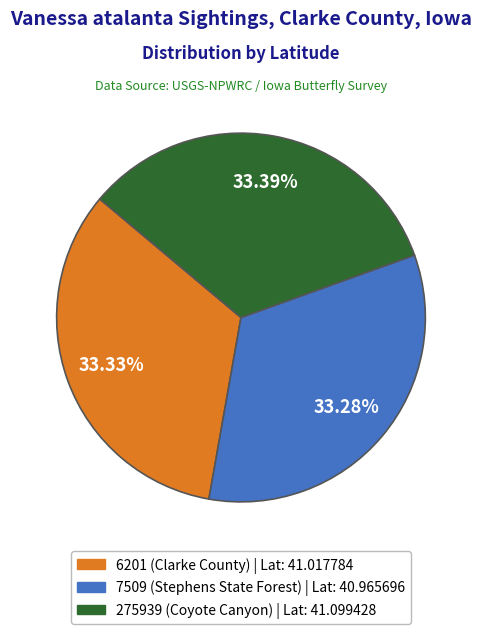

What percentage is the 275939 (Coyote Canyon) slice, to the nearest percent?

33%